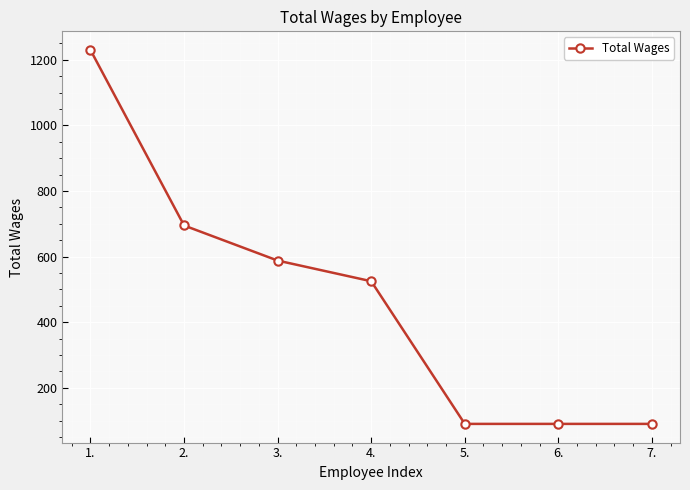

Reading right to left, transcribe all the data shown in this chart.

90	90	90	525	588	695	1230